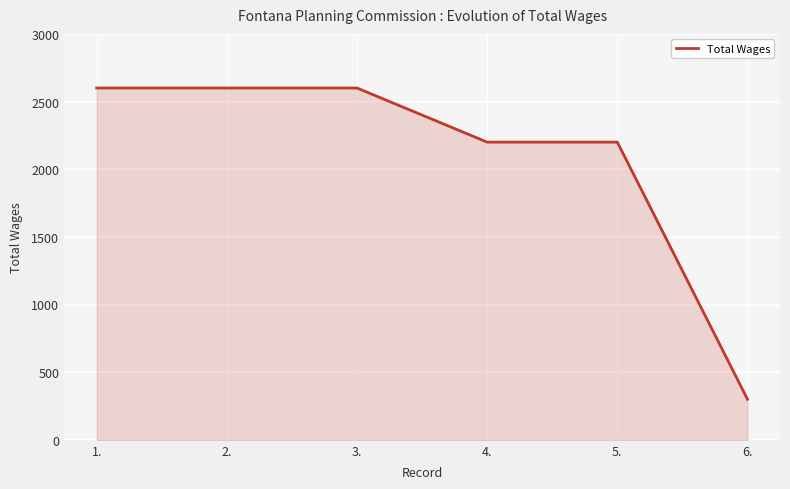

What is the change in value from 3. to 5.?

-400